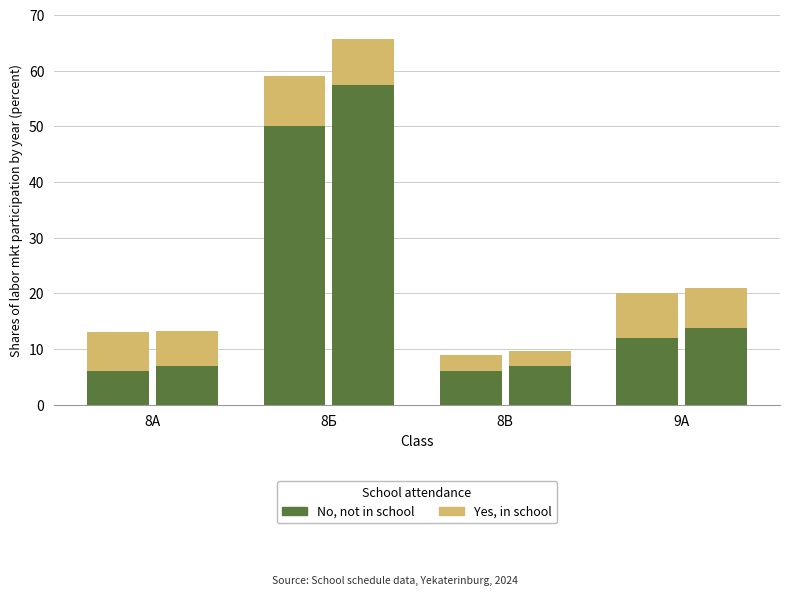

At which category is the sum across all series the highest?

8Б